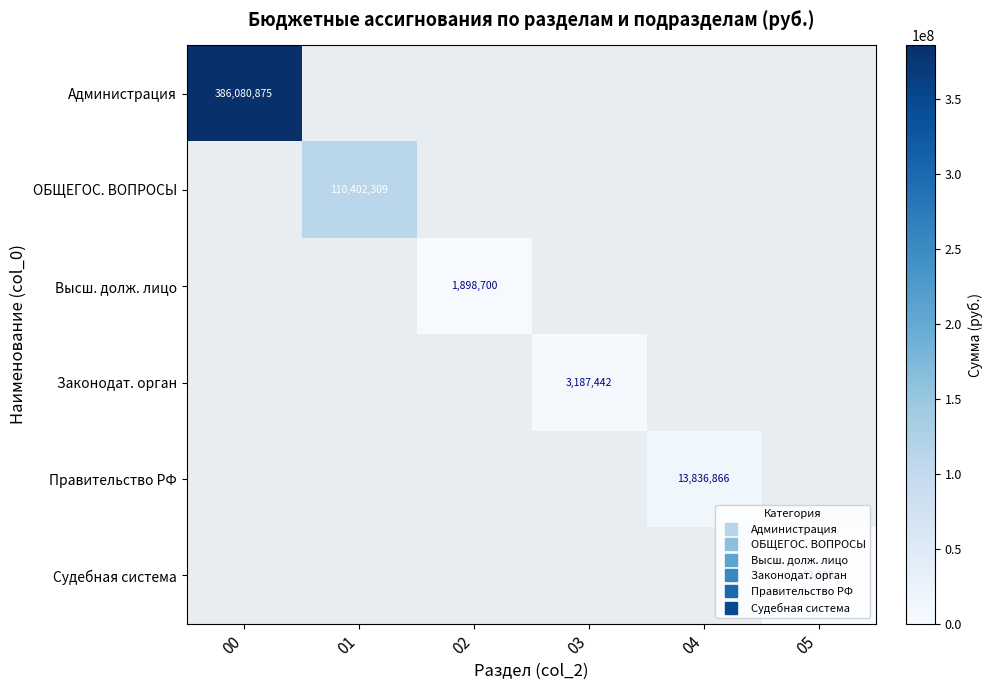

At which label does ОБЩЕГОС. ВОПРОСЫ reach its peak?

00